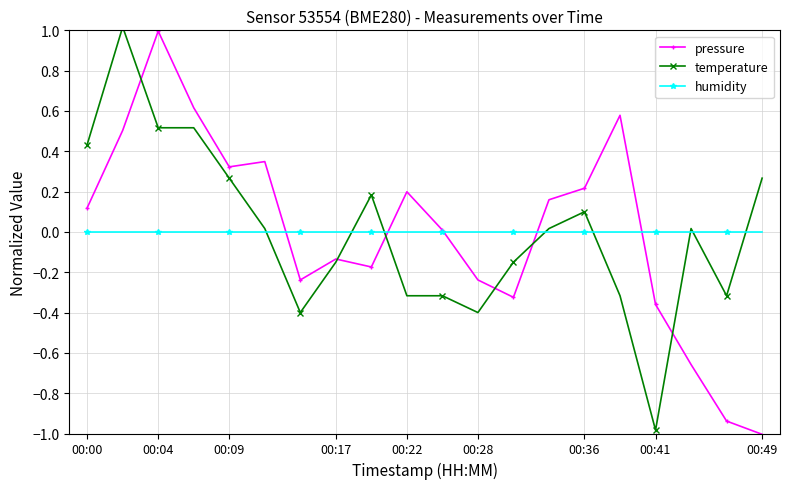

What is the minimum value for pressure?

-1.0